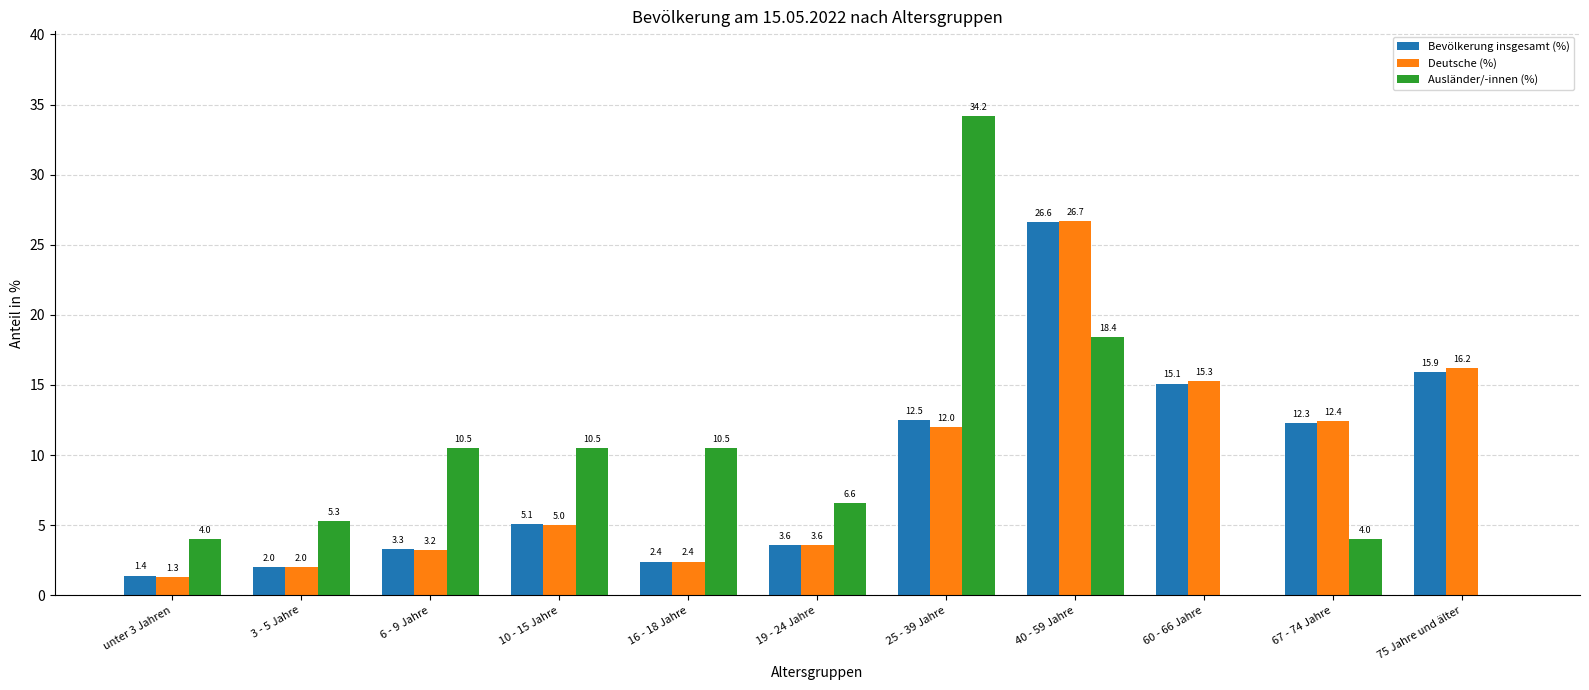

What are all the series names shown in the legend?

Bevölkerung insgesamt (%), Deutsche (%), Ausländer/-innen (%)